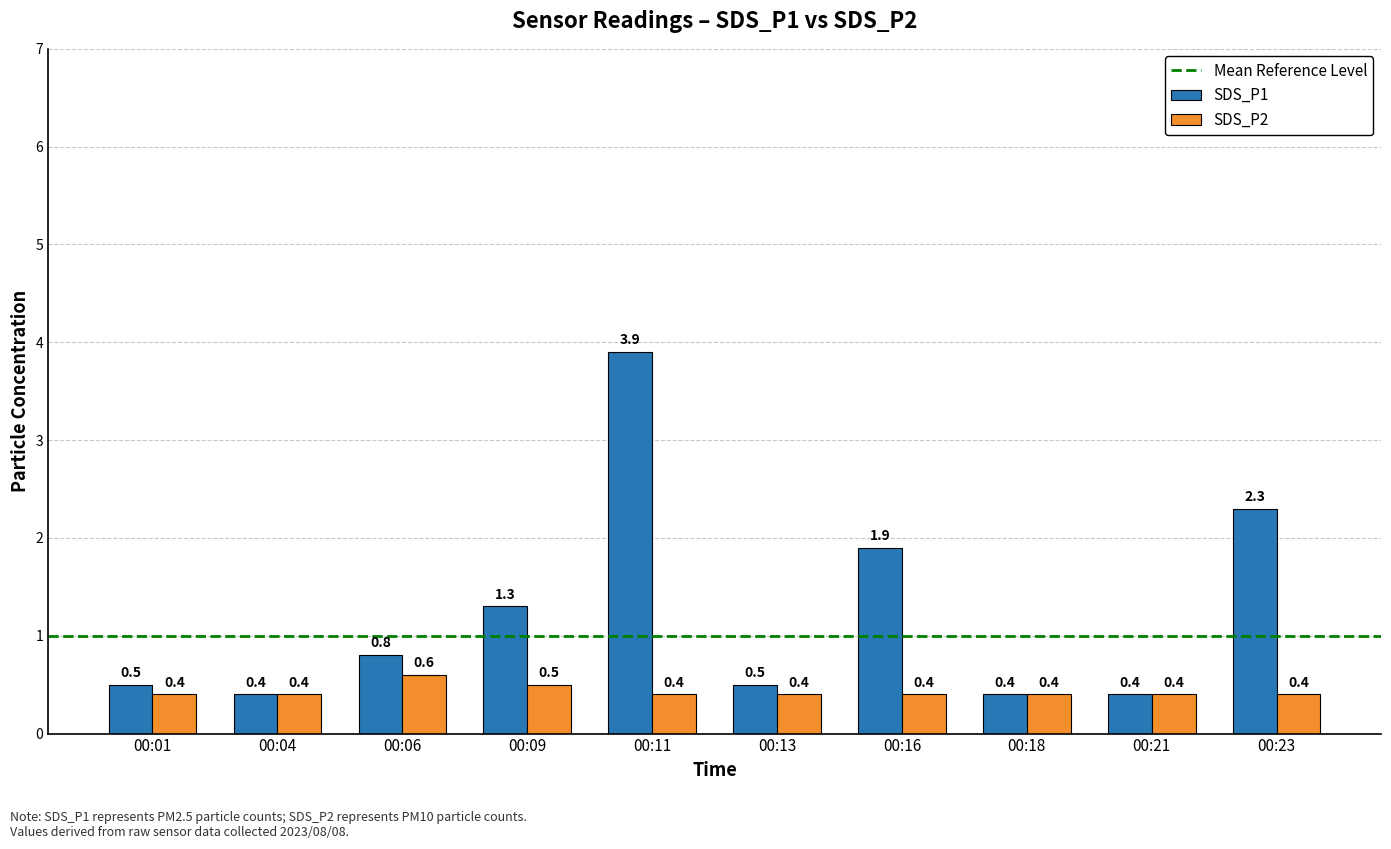

Are the bars grouped side by side (vs. stacked)?

Yes